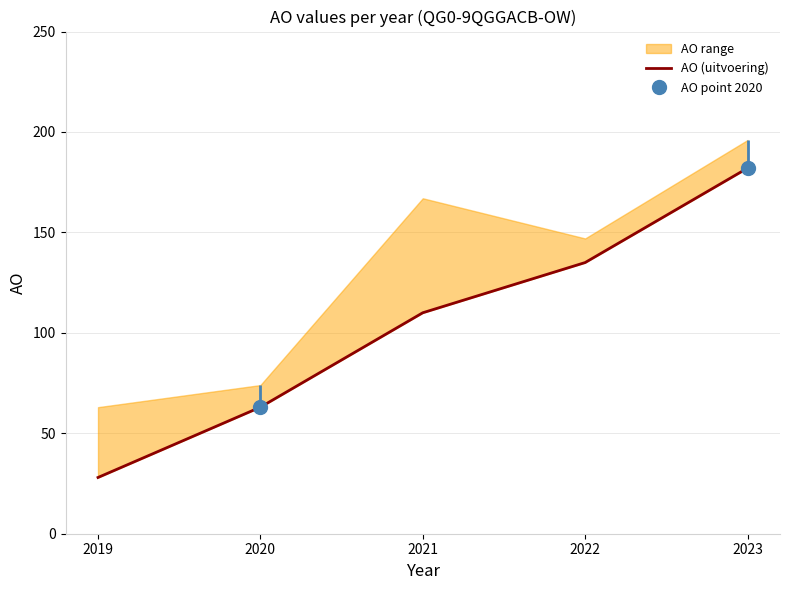

What is the difference between the values at 2019 and 2021?

82